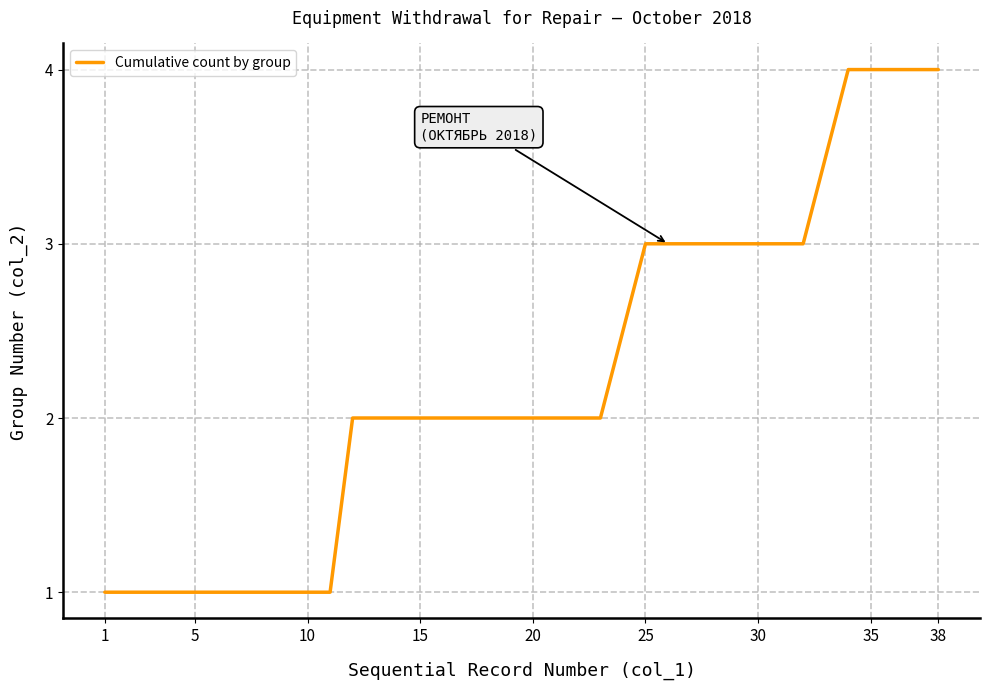

What is the difference between the maximum and minimum values?

3